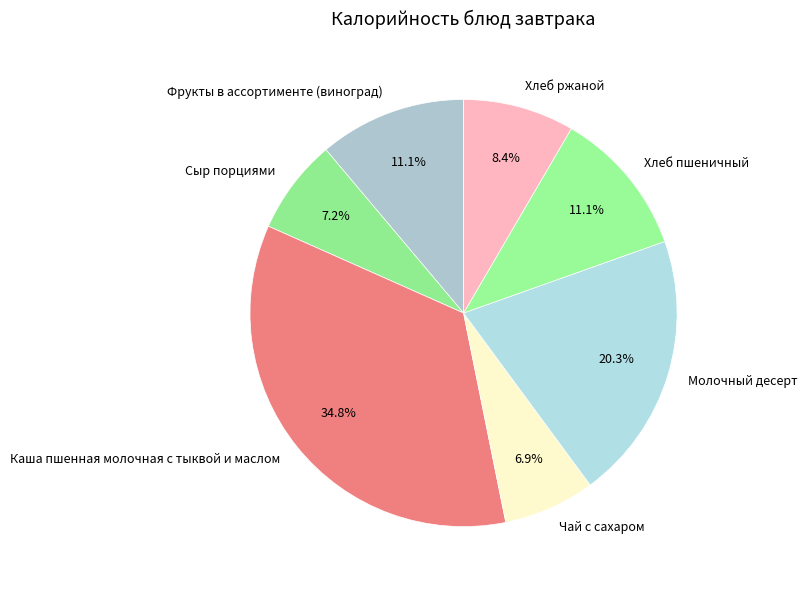

Count the number of slices in the pie.

7